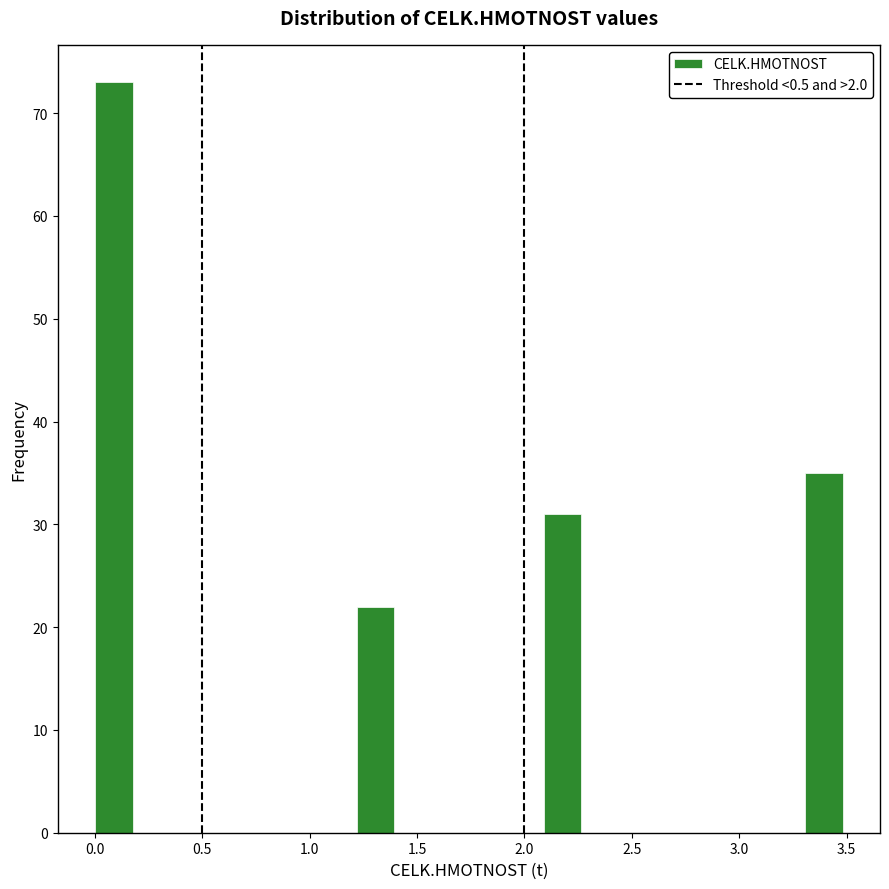

Around what value on the x-axis is the tallest bar? Give the approximate position of its centre, as read against the axis.

0.10